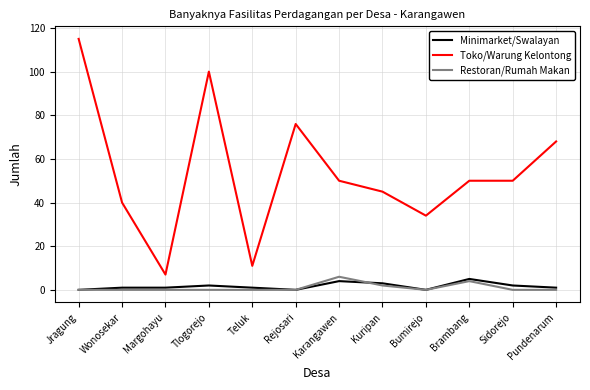

At how many categories does at least one series exceed 53?

4